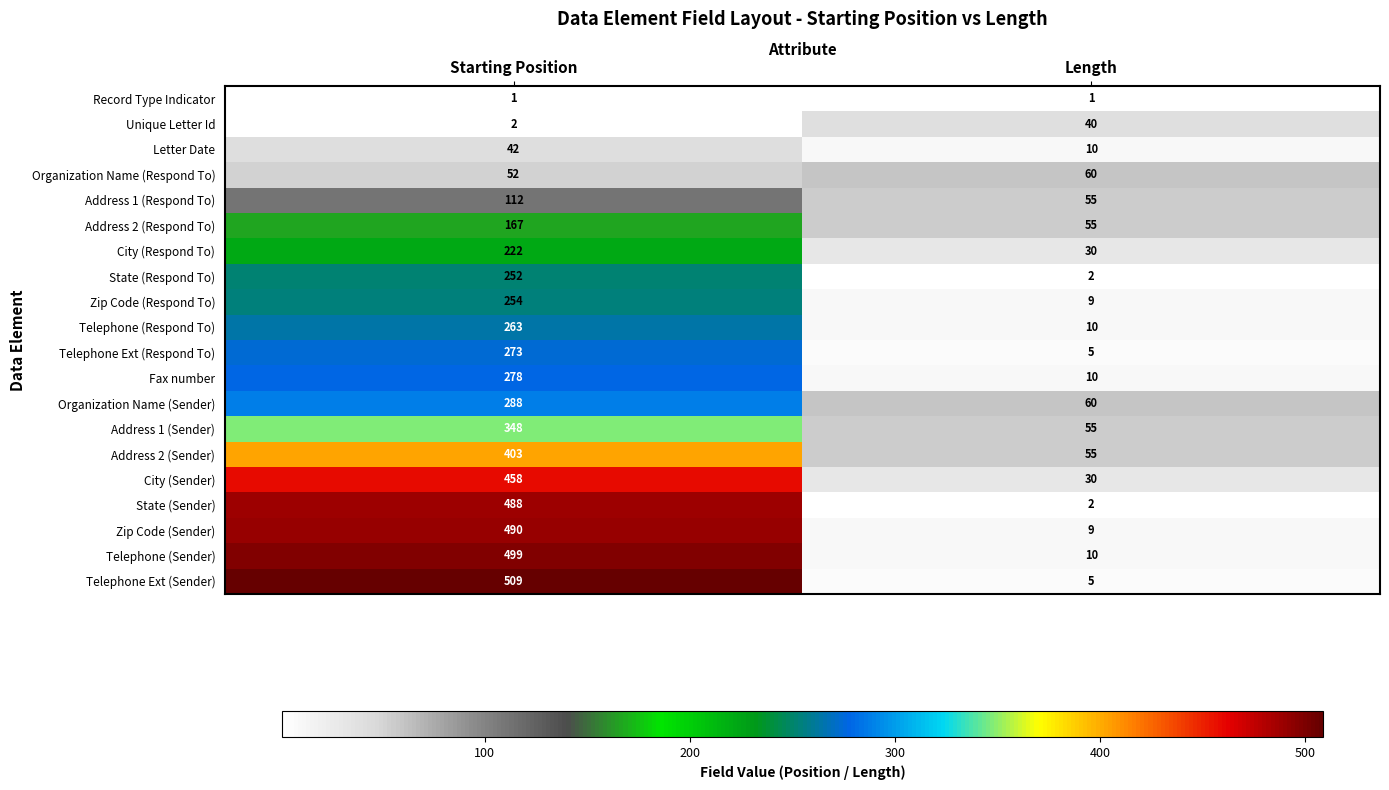

What is the minimum value shown in the chart?

1